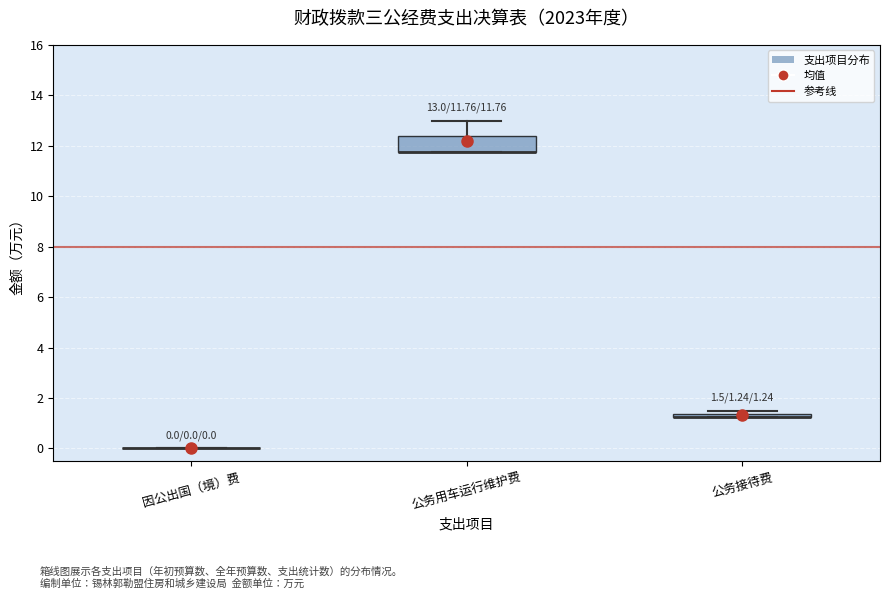

Comparing the boxes themselves (not the whiskers), which one is the tallest?

公务用车运行维护费